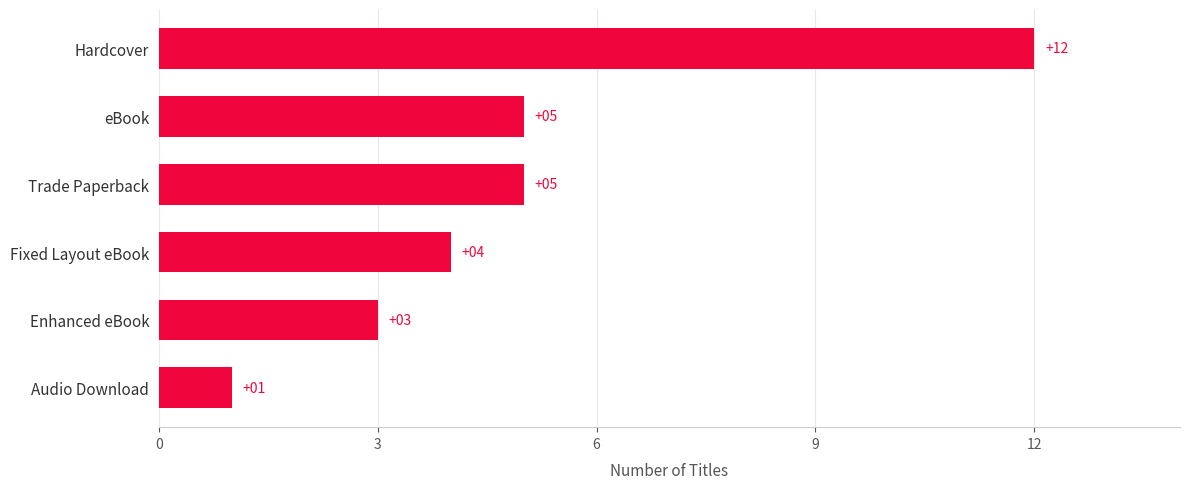

The value at Trade Paperback is 2. True or false?

False